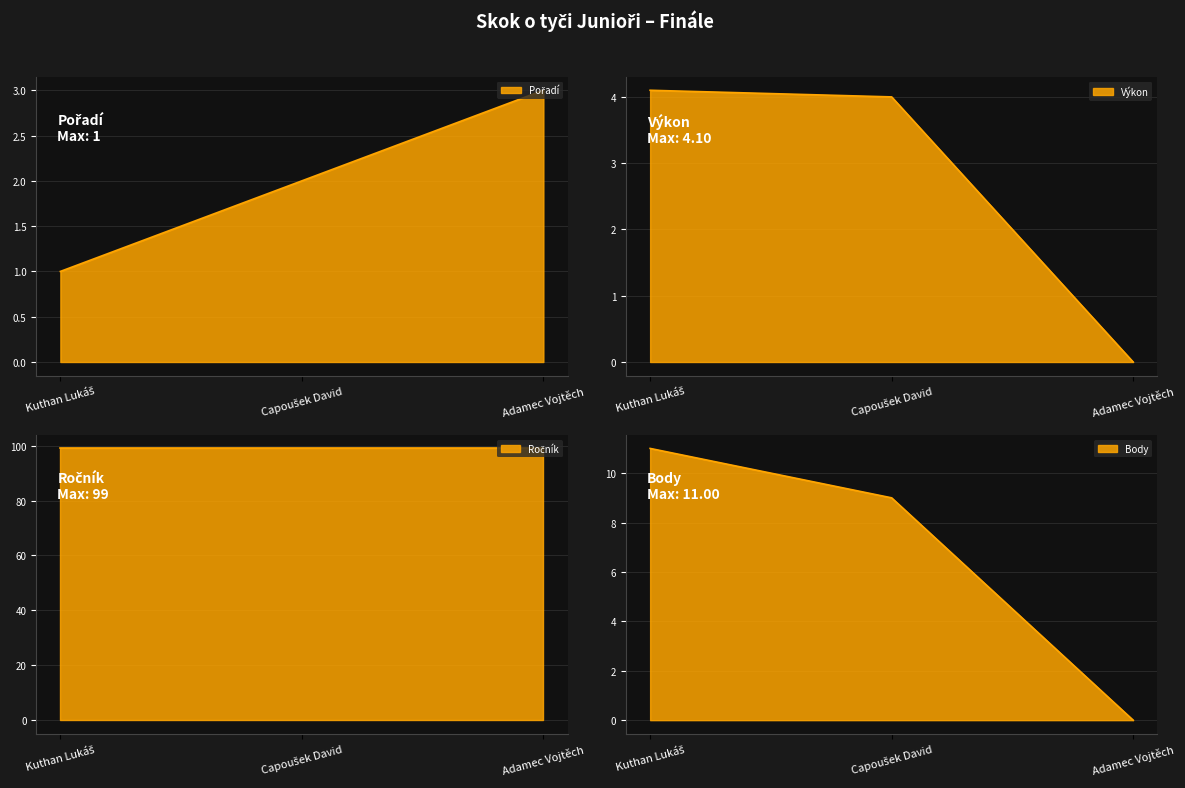

How many Body values are between 0 and 11?

3